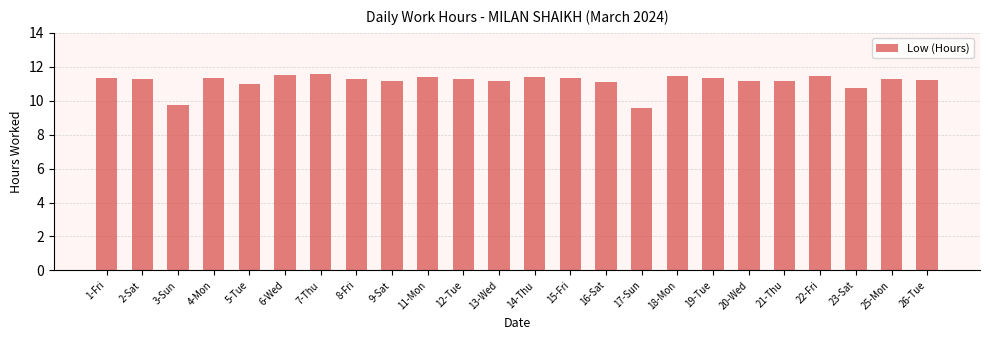

What is the smallest value displayed?

9.6